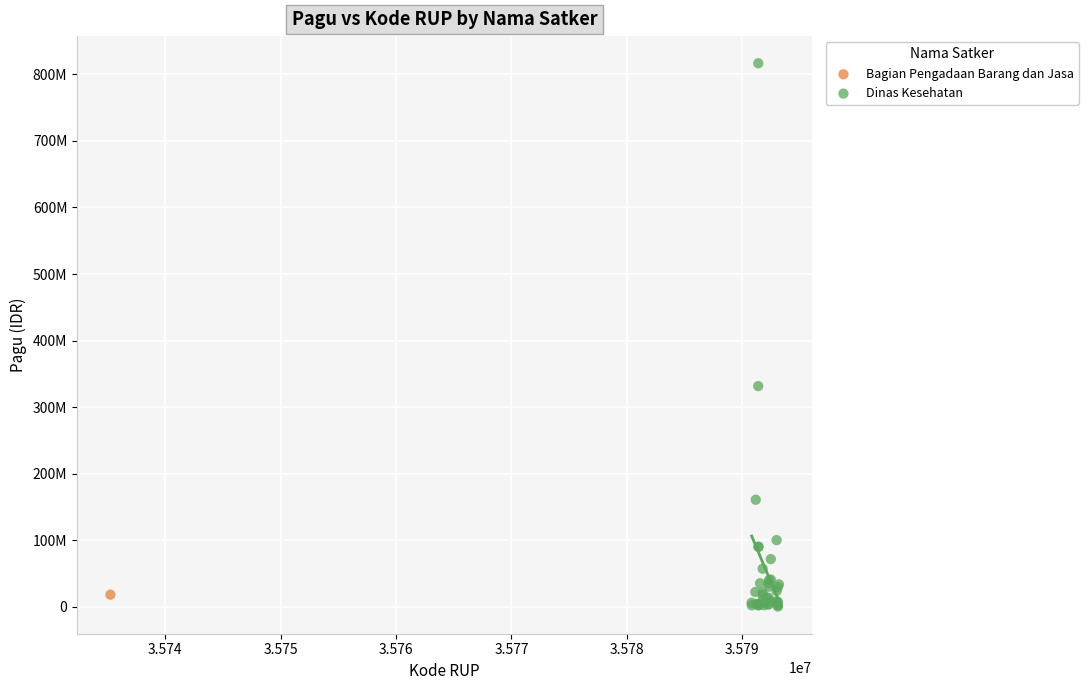

What are all the series names shown in the legend?

Bagian Pengadaan Barang dan Jasa, Dinas Kesehatan